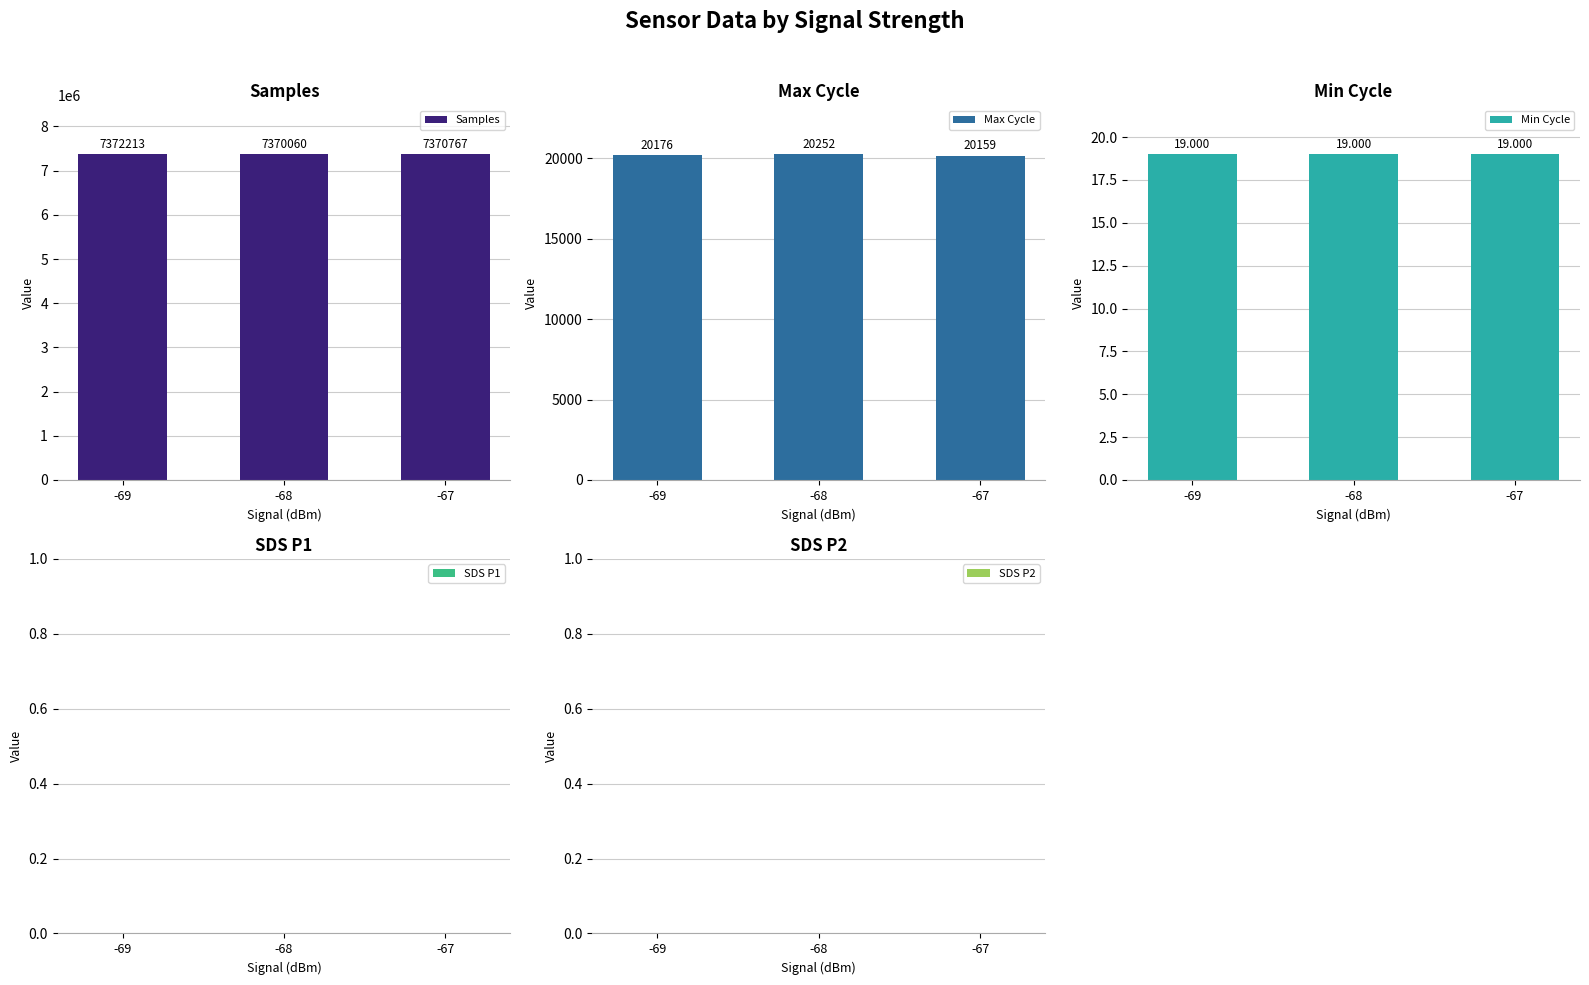

Which series has the largest total across all categories?

Samples